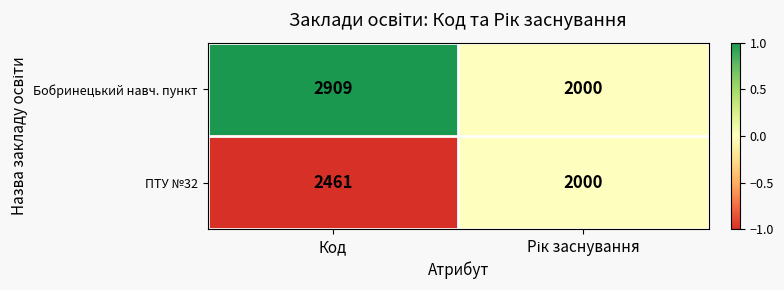

True or false: Бобринецький навч. пункт has a value of 2909 at Код.

True